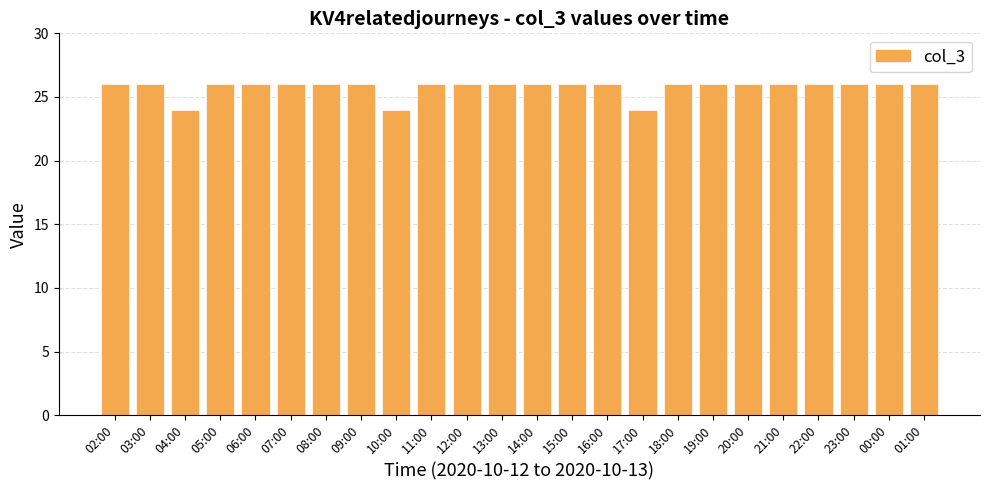

Approximately how many times larger is the value at 18:00 compared to 03:00?

1.0